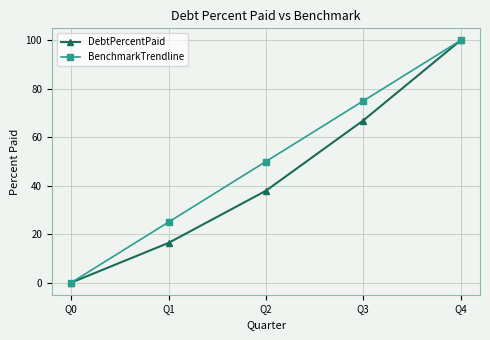

Which series changed the most between Q0 and Q2?

BenchmarkTrendline